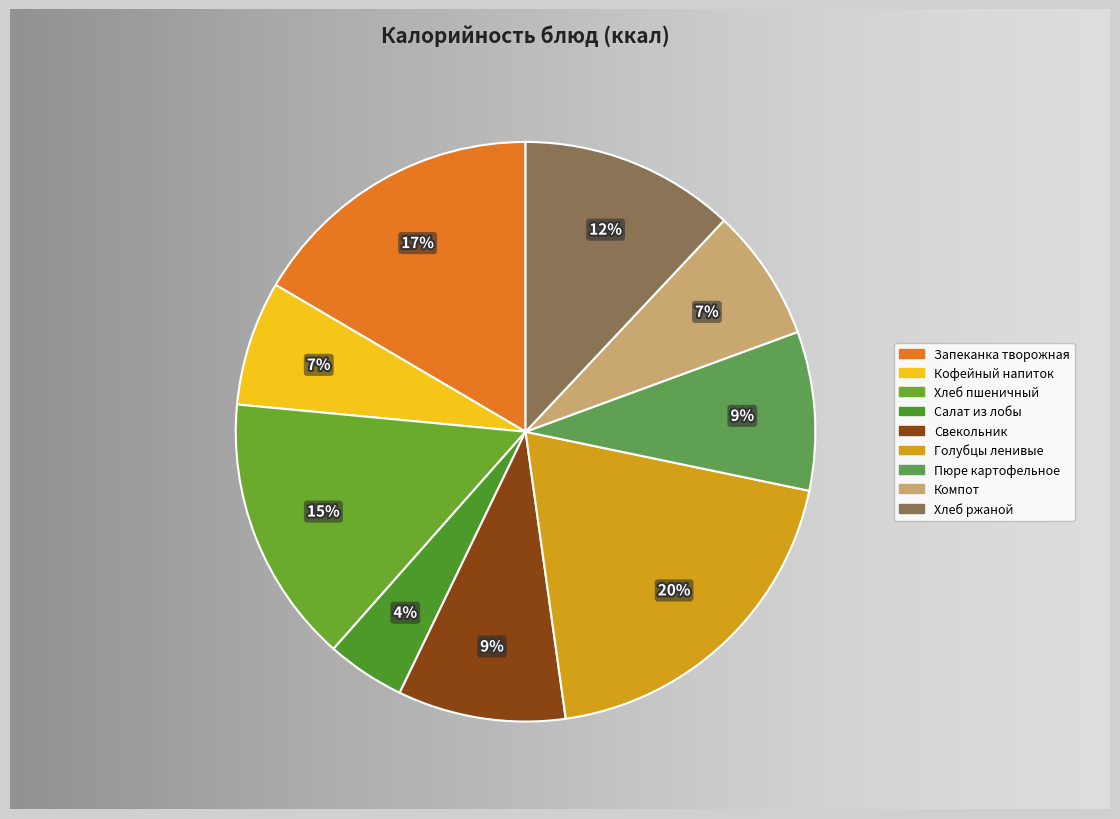

How many segments does this pie chart have?

9